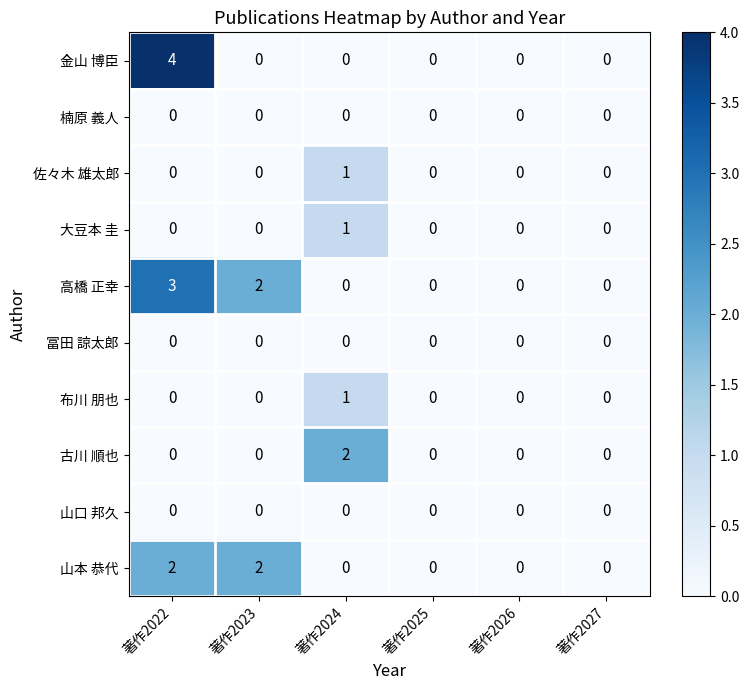

True or false: 高橋 正幸 has a value of 2 at 著作2027.

False